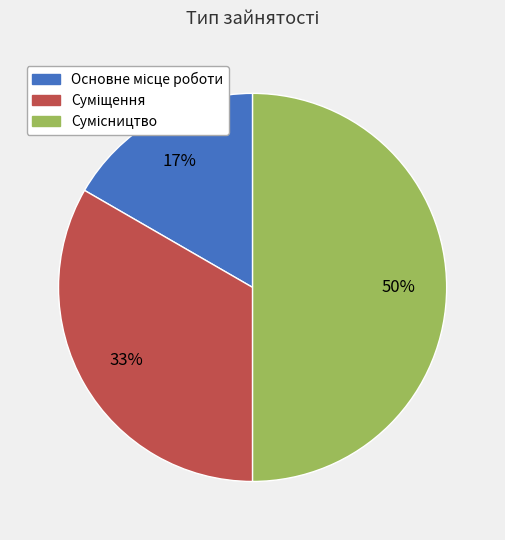

Is Основне місце роботи the majority of the pie?

No